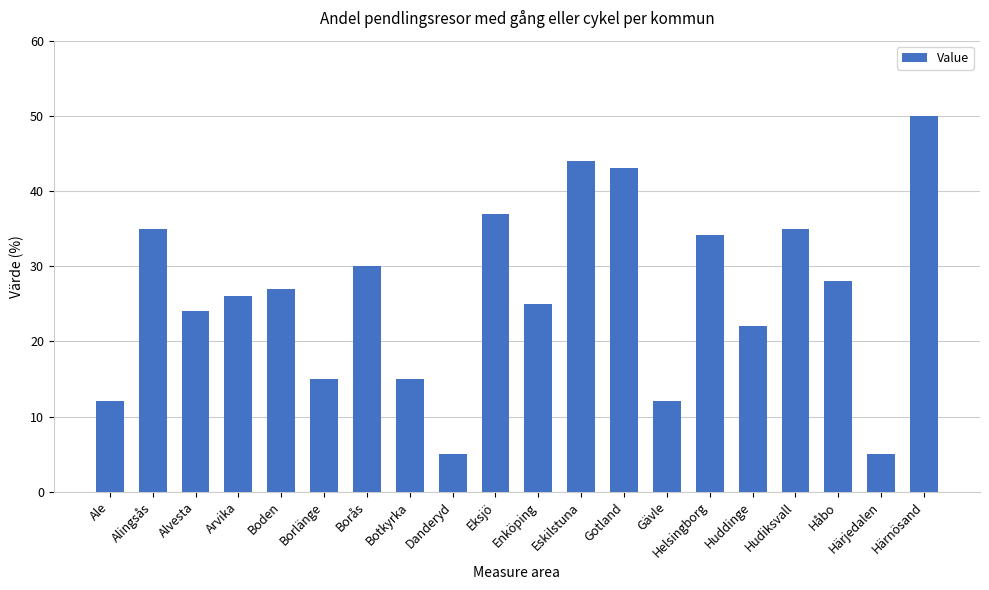

What is the value of the 20th bar from the left?

50.0